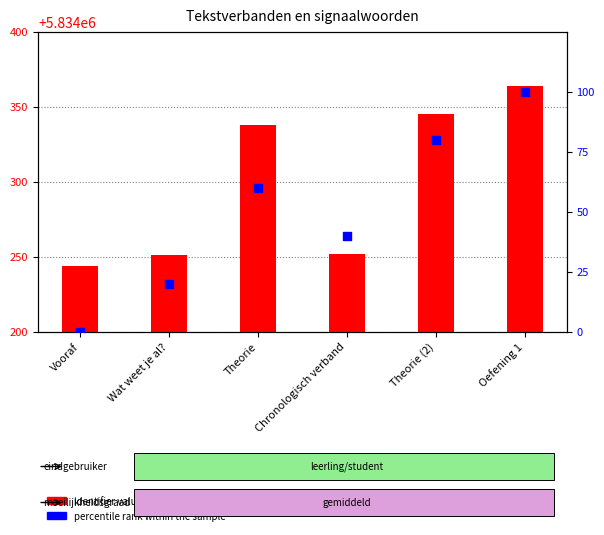

What are all the series names shown in the legend?

identifier value, percentile rank within the sample